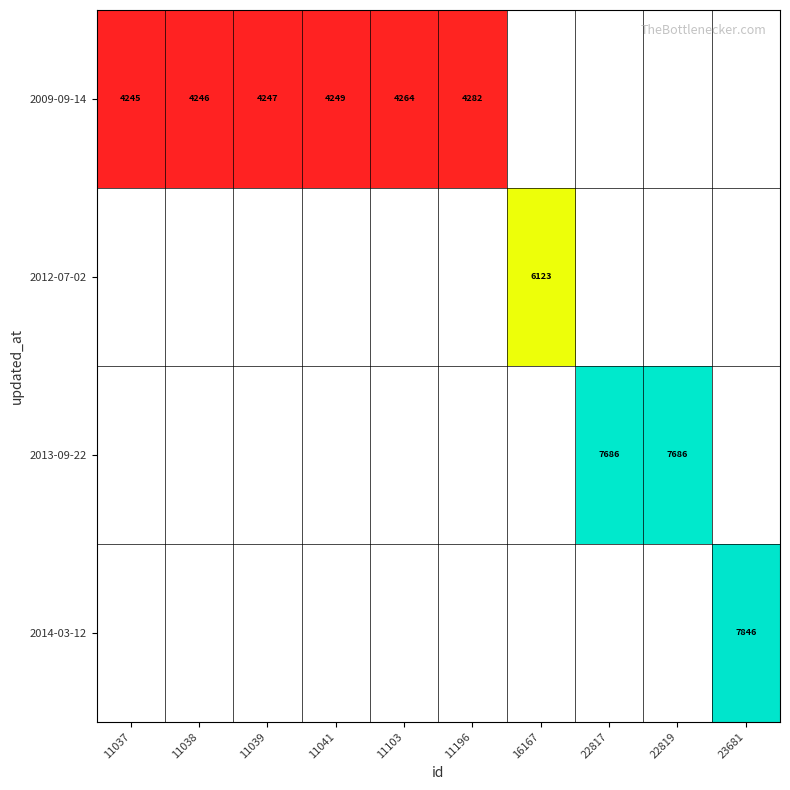

Is it true that 2012-07-02 equals 2364 at 16167?

False